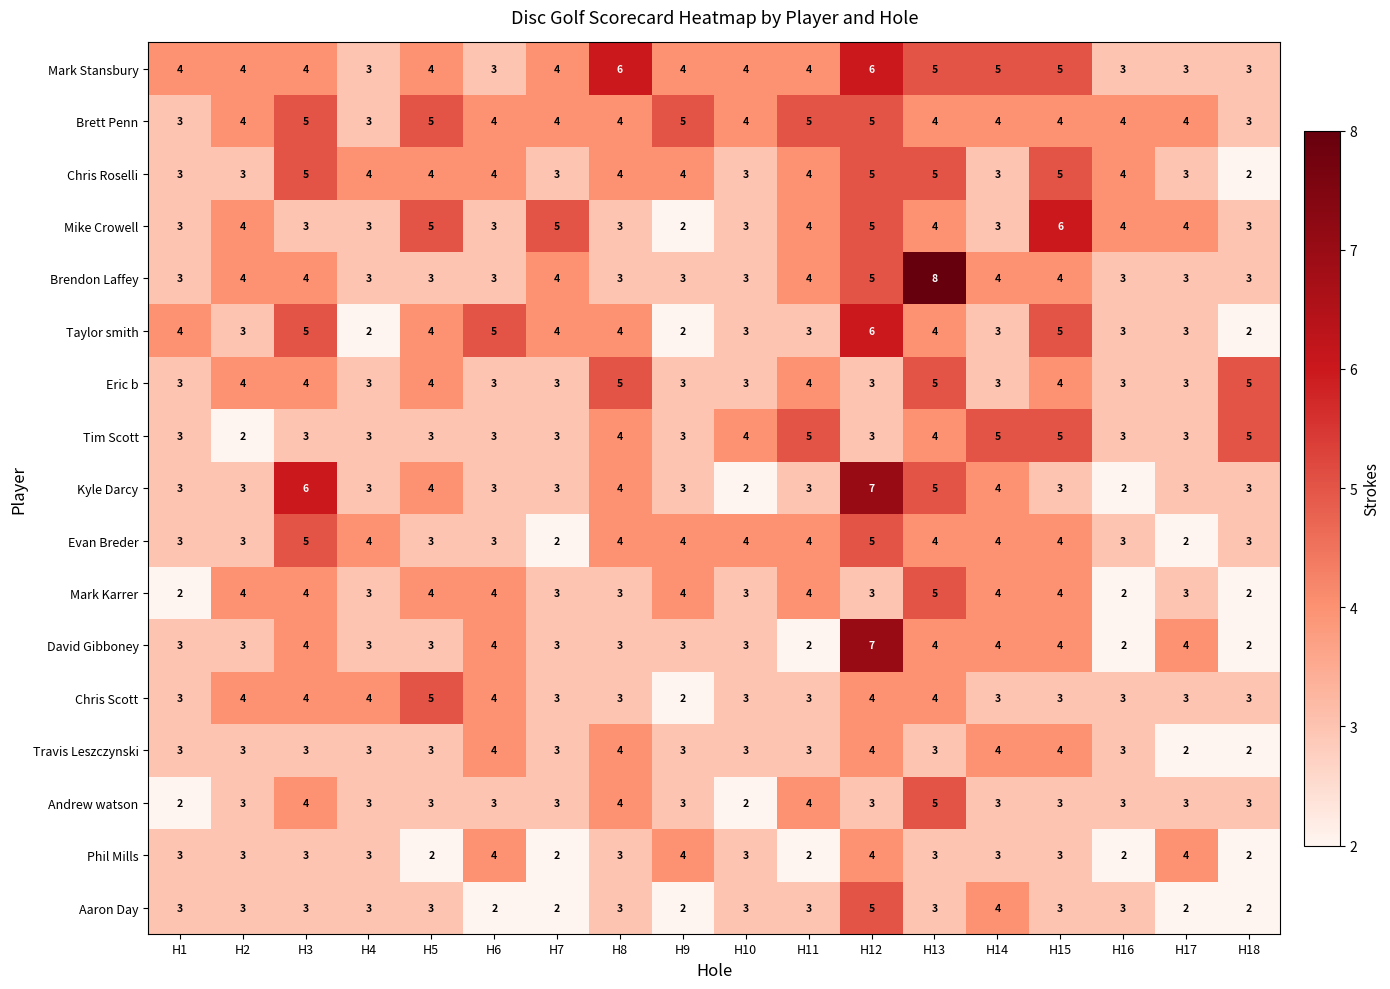

Count the number of categories in the chart.

18